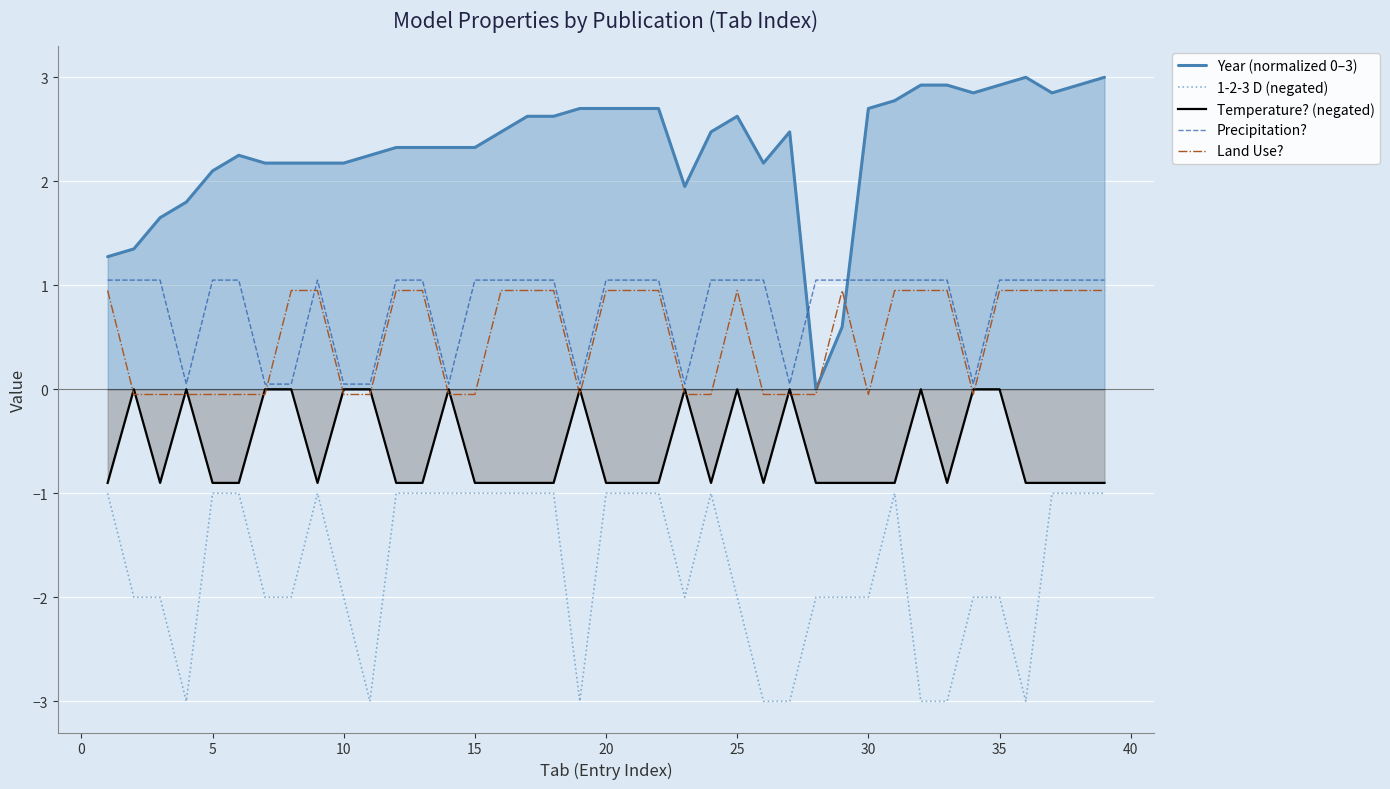

How many data points in Year (normalized 0–3) are above 2?

32